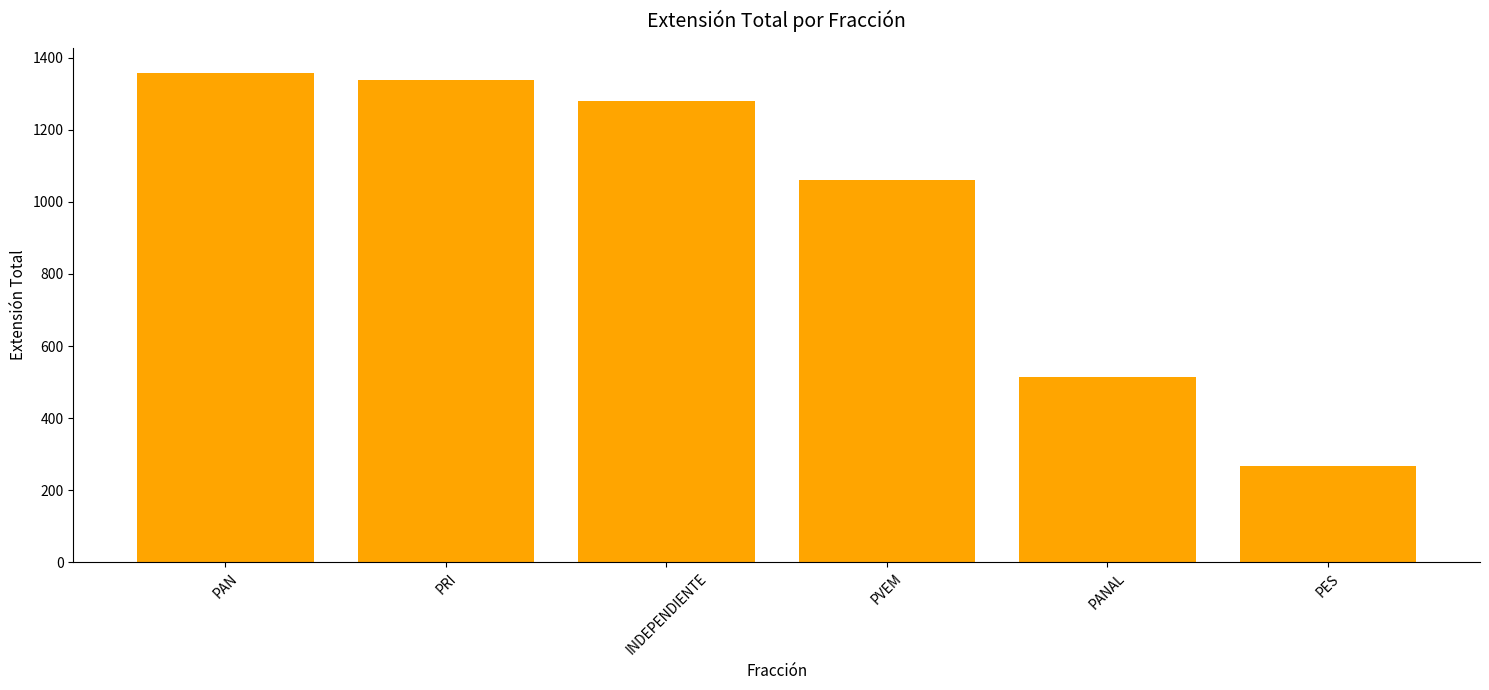

What is the change in value from PRI to PANAL?

-822